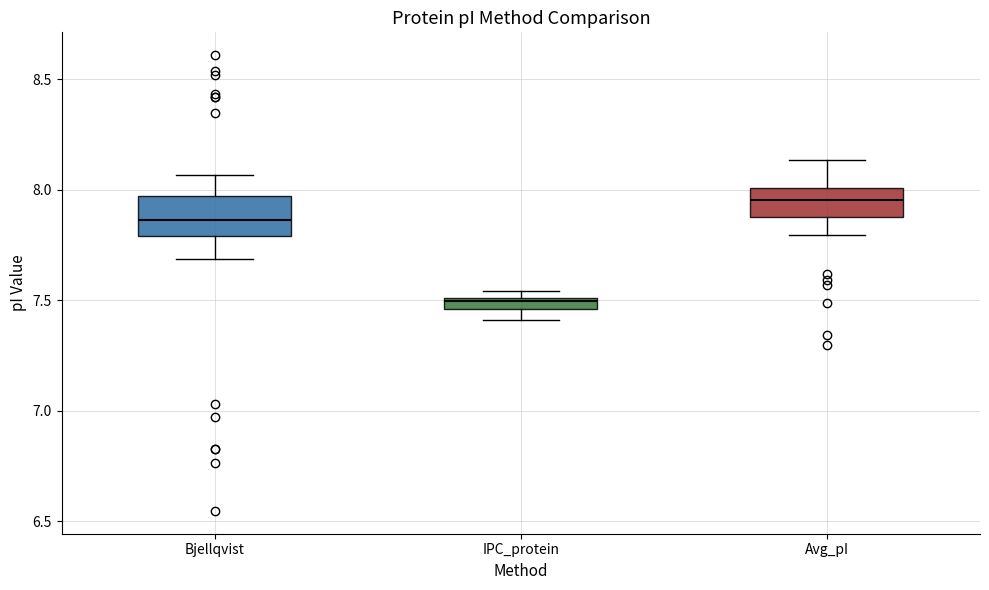

Which box's median line is the highest?

Avg_pI